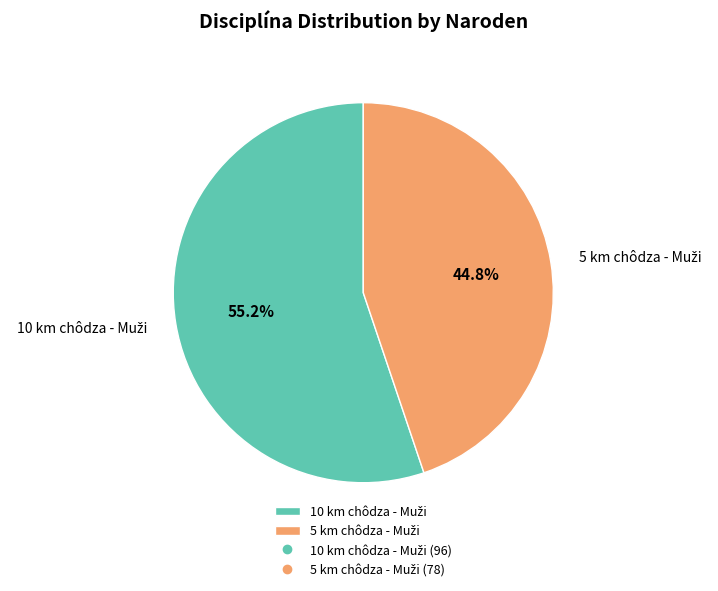

Is there a majority slice in this chart?

Yes